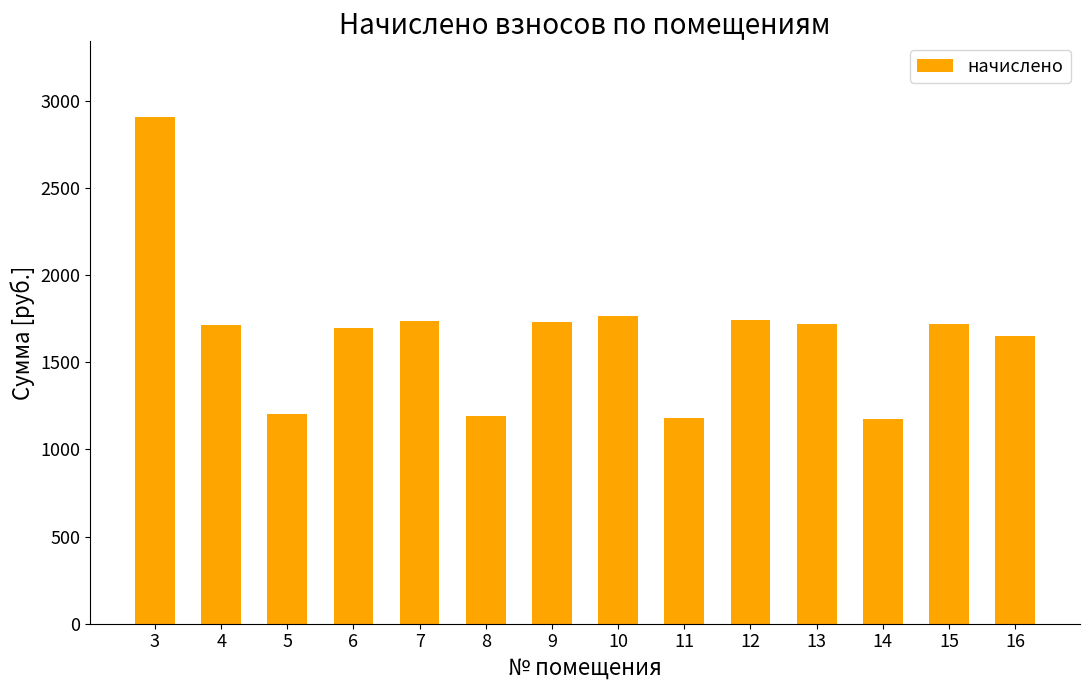

What is the difference between the second highest and minimum values?

591.5